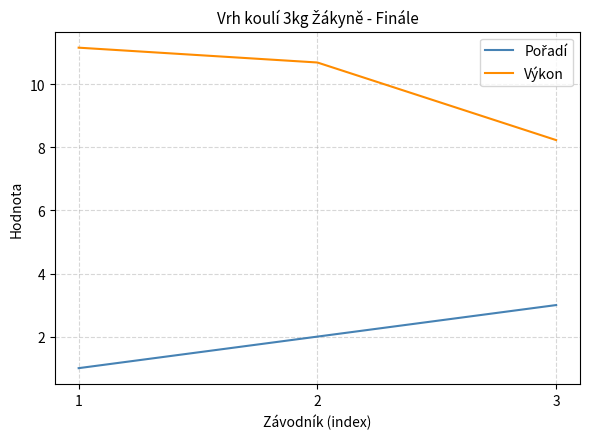

Which series has the largest total across all categories?

Výkon